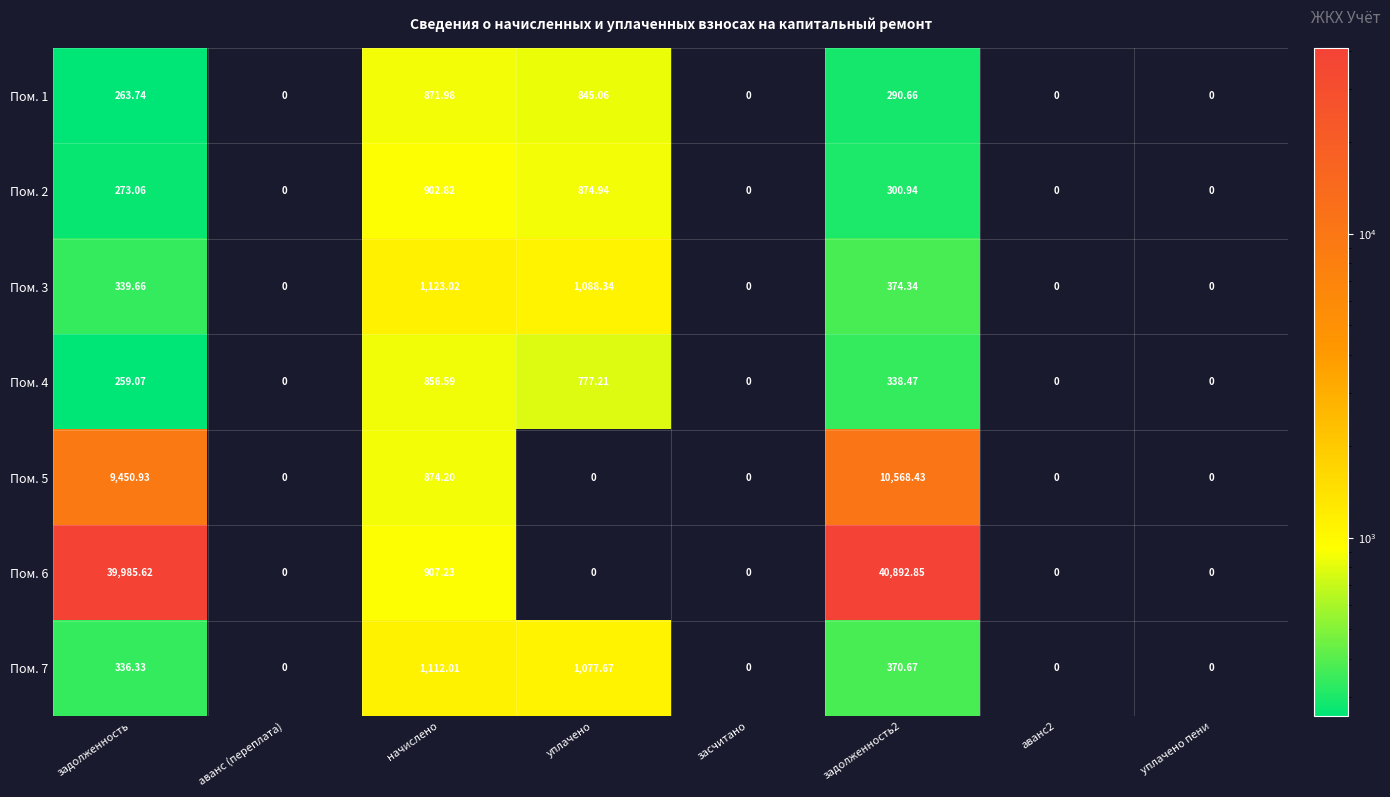

Where is Пом. 6 nearest to the value 20446?

начислено